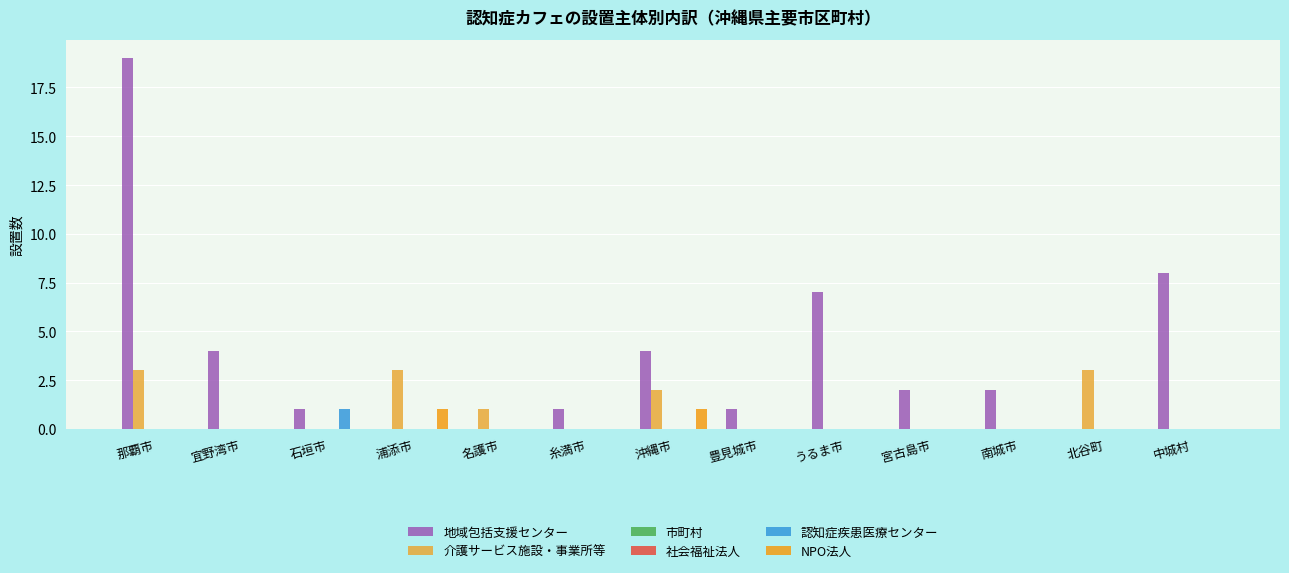

Which series has the largest range (max minus min)?

地域包括支援センター